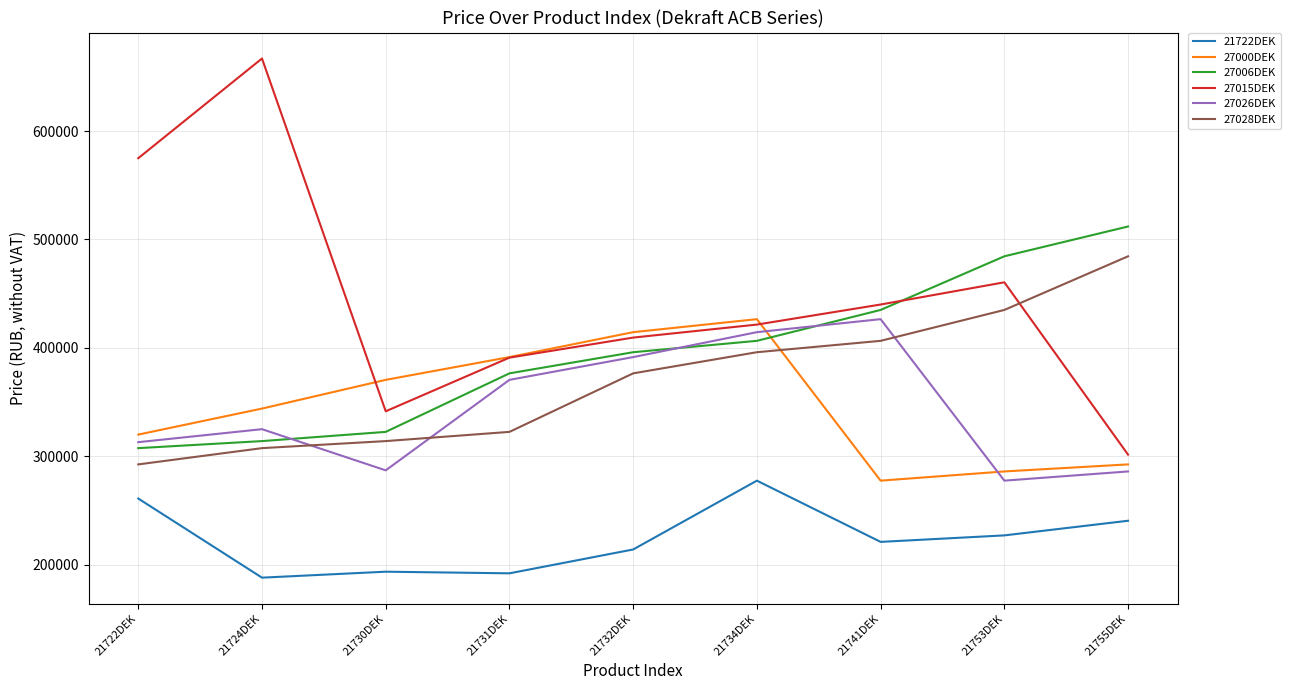

Read the 27015DEK value at 21722DEK.

575000